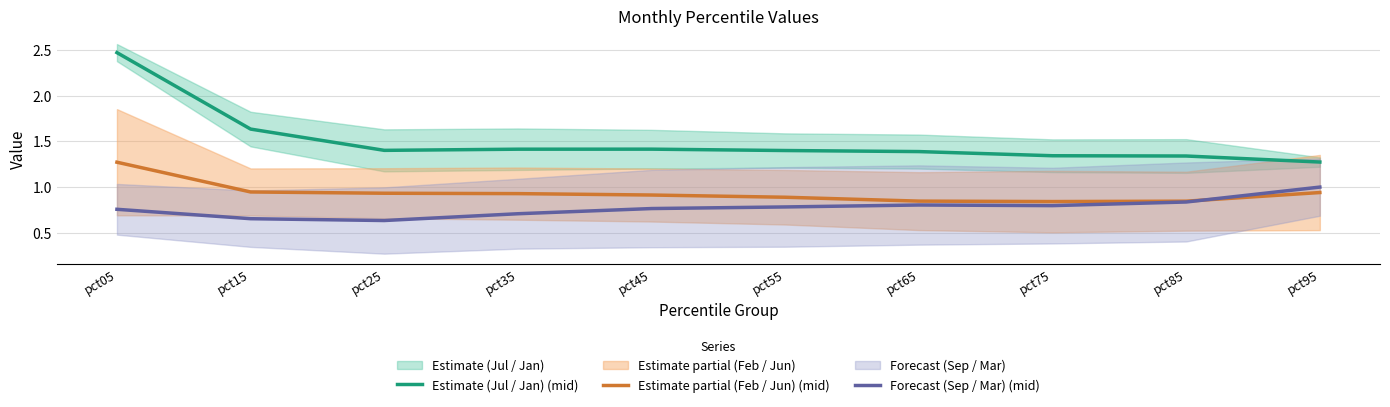

True or false: Forecast (Sep / Mar) (mid) and Estimate (Jul / Jan) (mid) intersect in this chart.

False